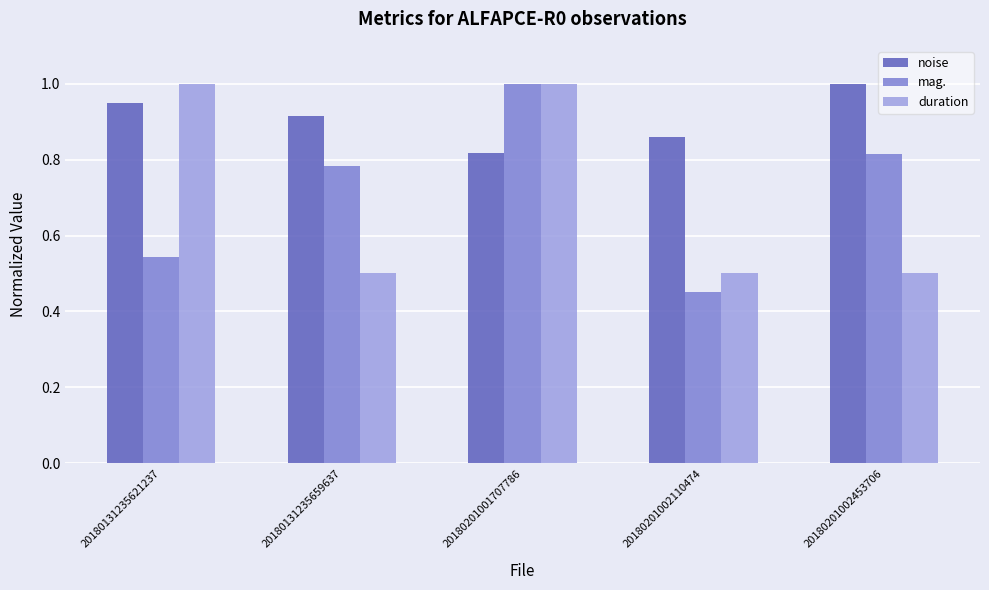

What is the sum of the duration values at 20180131235621237 and 20180201002453706?

1.5